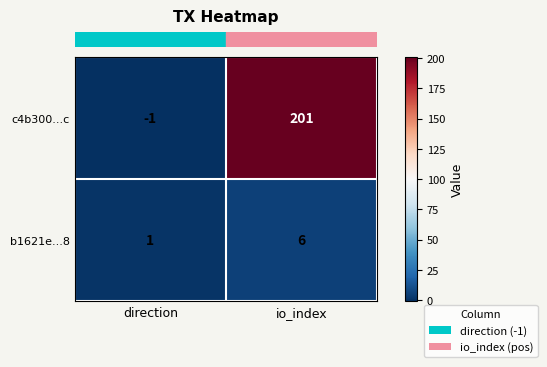

Is it true that b1621e...8 equals 6 at io_index?

True